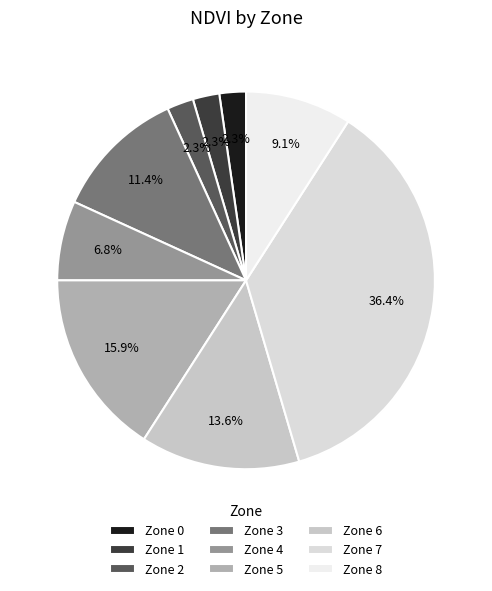

Which category has the biggest portion of the pie?

Zone 7